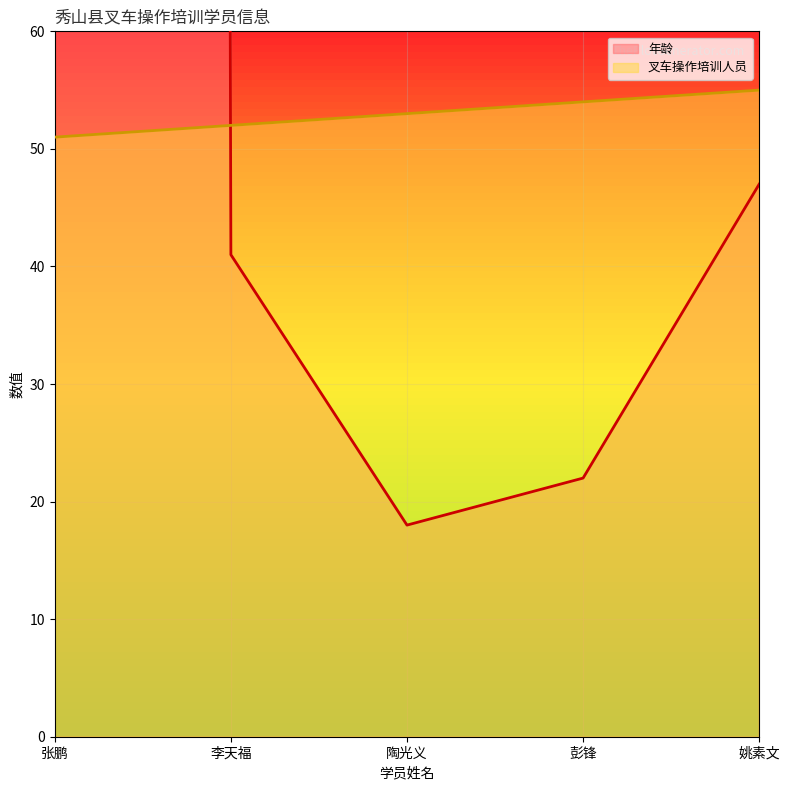

Reading left to right, extract all data points from this chart.

叉车操作培训人员: 张鹏=51	李天福=52	陶光义=53	彭锋=54	姚素文=55
年龄: 张鹏=5338	李天福=41	陶光义=18	彭锋=22	姚素文=47